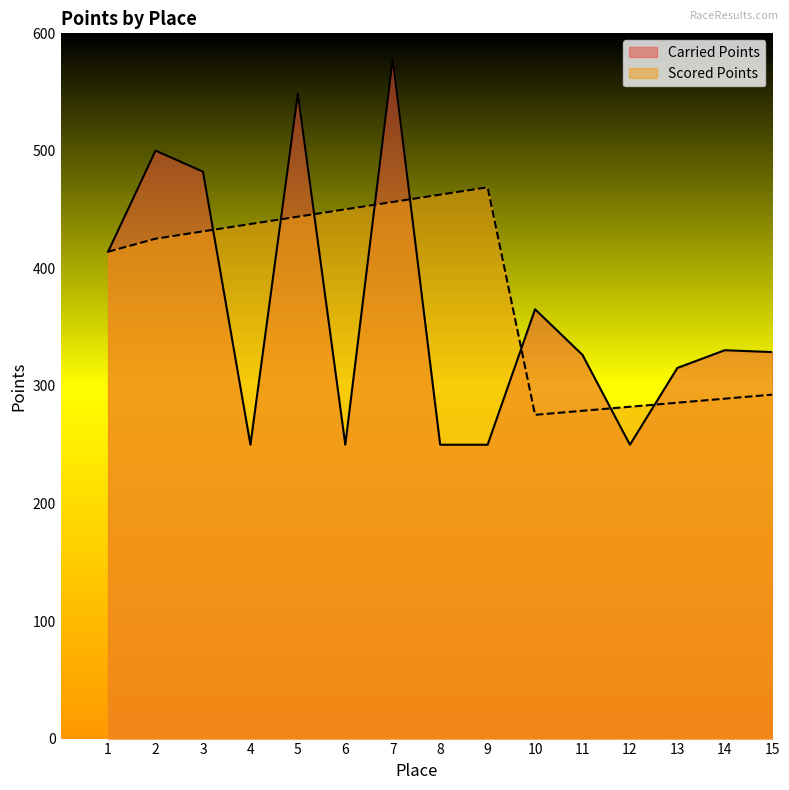

Which series has the largest range (max minus min)?

Carried Points